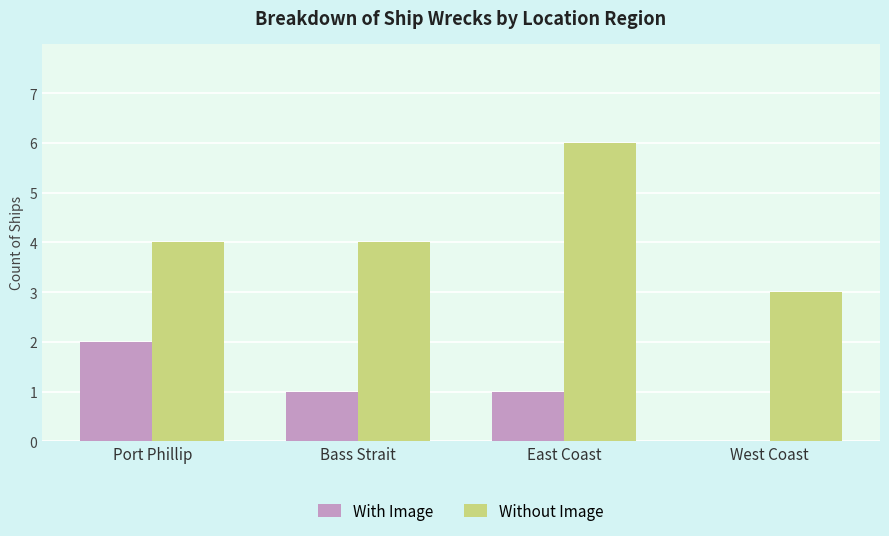

At which category does the chart reach its peak across all series?

East Coast